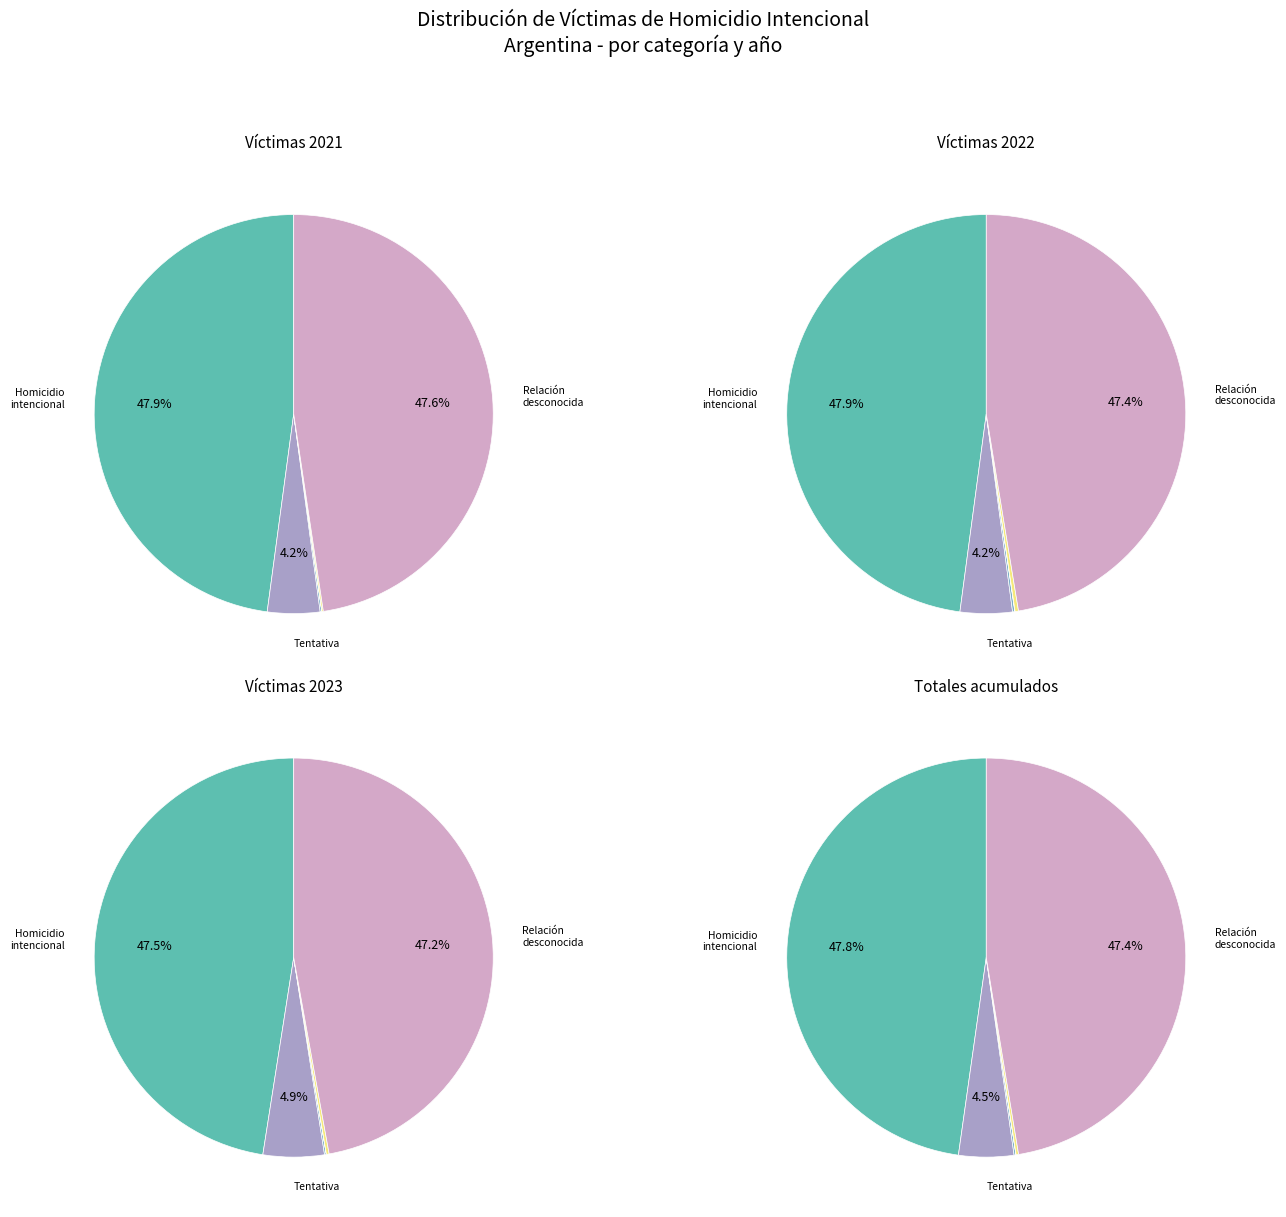

What percentage do Otro autor conocido por la víctima and Autor desconocido por la víctima together represent?

0.3%